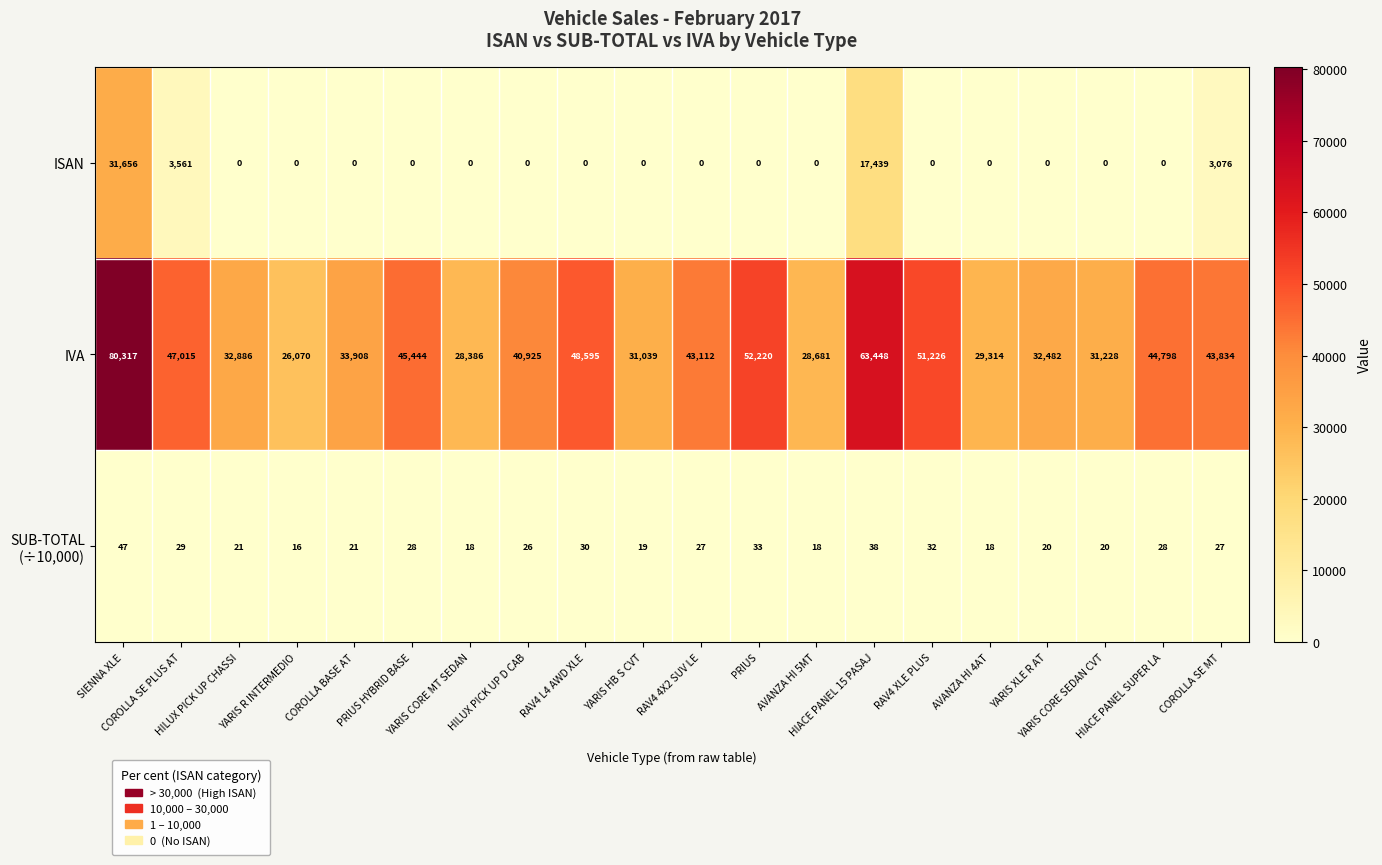

What is the highest value of the ISAN series?

31656